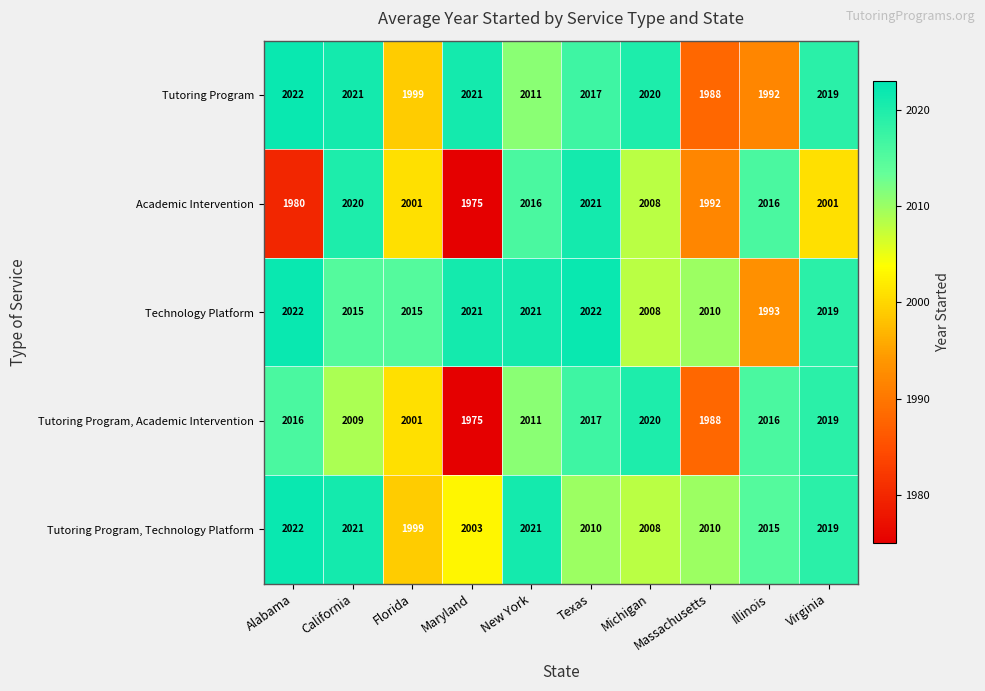

What is the difference between the maximum and second lowest values in the Tutoring Program, Academic Intervention series?

32